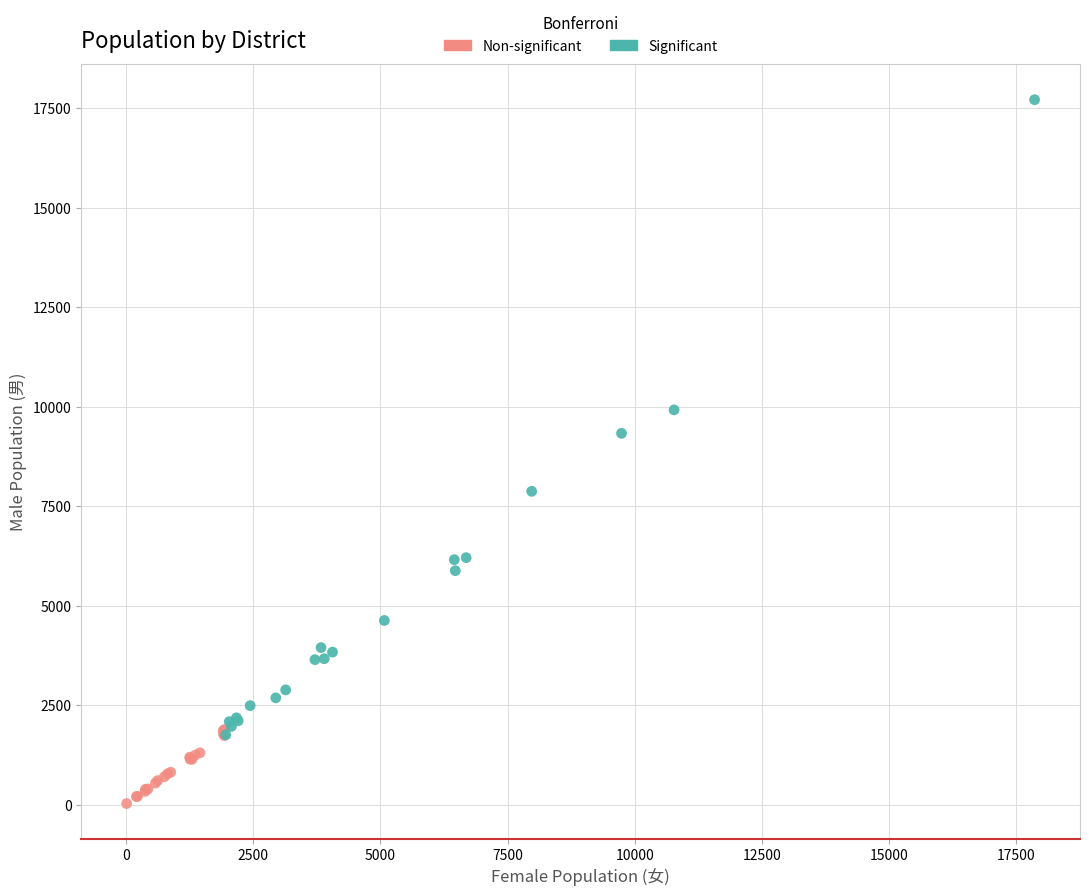

Which series contains the highest Y value?

Significant